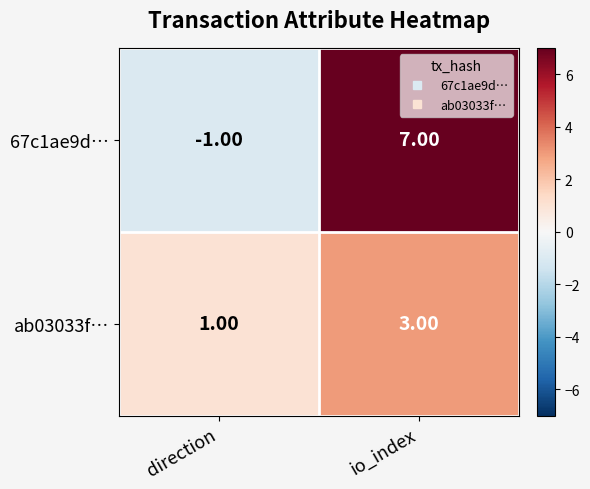

At how many categories does at least one series exceed 6?

1